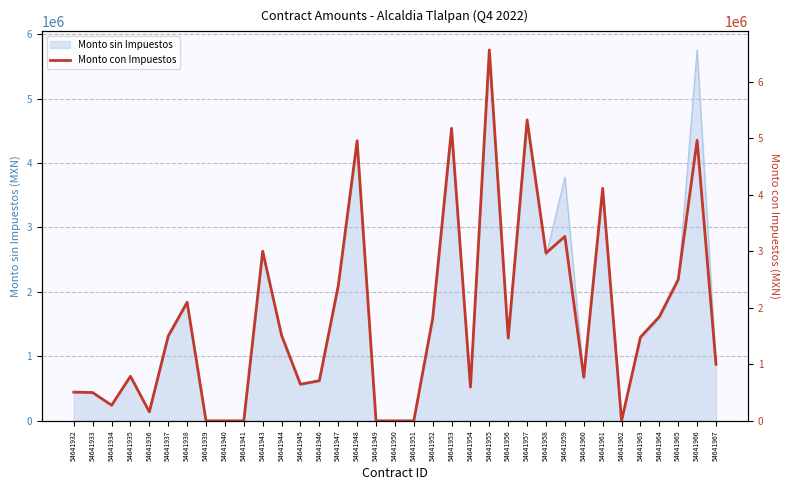

Reading right to left, extract all data points from this chart.

54641967=1000000.0	54641966=4961208.1	54641965=2500000.0	54641964=1841005.9	54641963=1479214.6	54641962=0.0	54641961=4112664.0	54641960=769960.2	54641959=3261353.1	54641958=2965620.0	54641957=5321493.0	54641956=1464630.0	54641955=6558880.0	54641954=597252.1	54641953=5172172.0	54641952=1811994.0	54641951=0.0	54641950=0.0	54641949=0.0	54641948=4952944.2	54641947=2387869.8	54641946=709385.2	54641945=647372.8	54641944=1511611.6	54641943=3000000.0	54641941=0.0	54641940=0.0	54641939=0.0	54641938=2096733.5	54641937=1500000.0	54641936=159152.0	54641935=787887.8	54641934=276077.7	54641933=500226.1	54641932=508265.6